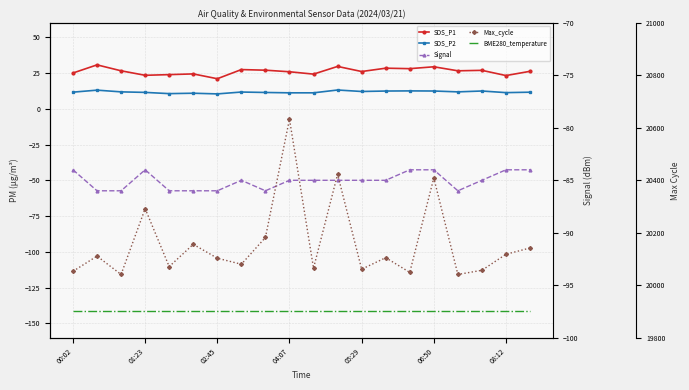

Reading right to left, transcribe all the data shown in this chart.

SDS_P1: 26.2	23.2	26.9	26.5	29.3	28.0	28.4	26.0	29.6	24.2	25.9	26.9	27.4	21.0	24.4	23.9	23.4	26.5	30.7	25.0
SDS_P2: 11.6	11.3	12.4	11.8	12.4	12.5	12.4	12.1	13.1	11.1	11.1	11.4	11.7	10.4	10.8	10.6	11.4	11.8	13.0	11.6
BME280_temperature: -141.5	-141.5	-141.5	-141.5	-141.5	-141.5	-141.5	-141.5	-141.5	-141.5	-141.5	-141.5	-141.5	-141.5	-141.5	-141.5	-141.5	-141.5	-141.5	-141.5
Signal: -84.0	-84.0	-85.0	-86.0	-84.0	-84.0	-85.0	-85.0	-85.0	-85.0	-85.0	-86.0	-85.0	-86.0	-86.0	-86.0	-84.0	-86.0	-86.0	-84.0
Max_cycle: 20142.0	20118.0	20057.0	20041.0	20409.0	20049.0	20105.0	20061.0	20423.0	20065.0	20633.0	20182.0	20080.0	20103.0	20156.0	20071.0	20292.0	20041.0	20111.0	20053.0